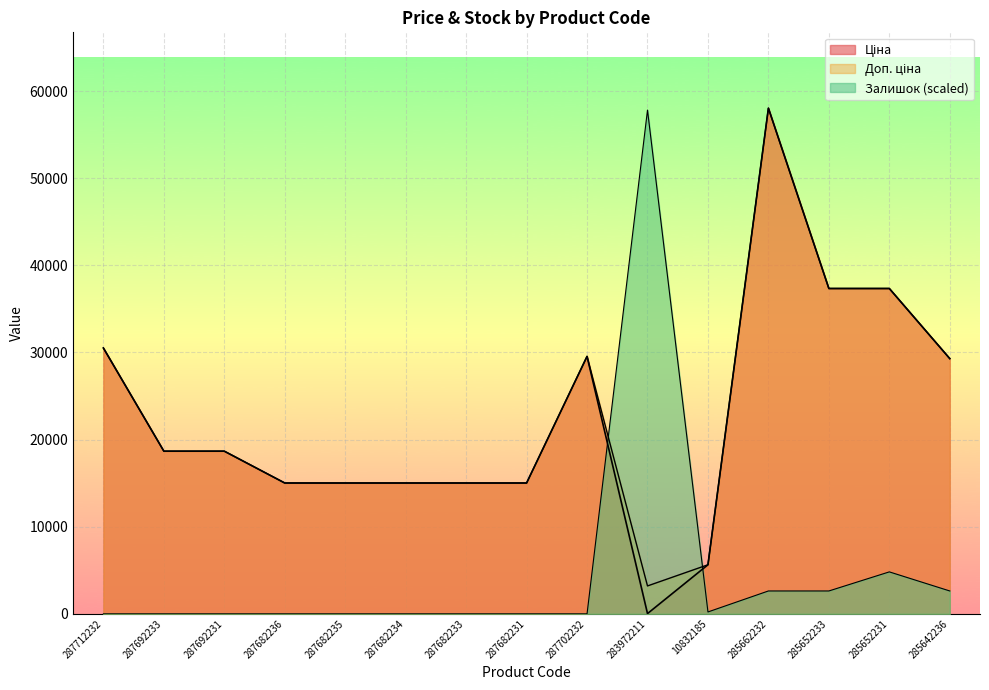

How many distinct data groups are displayed?

3